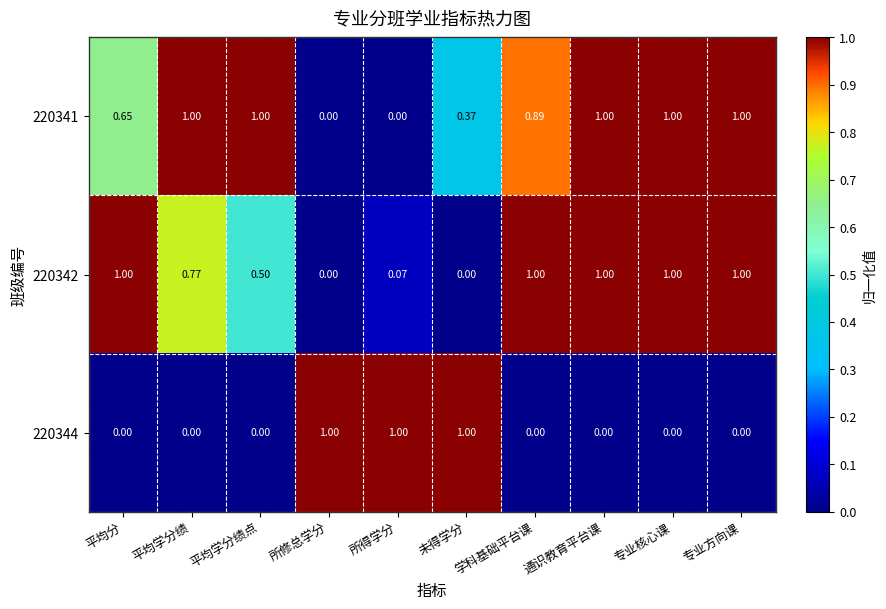

Is the value of 220342 at 平均学分绩 greater than the value of 220341 at 平均分?

Yes